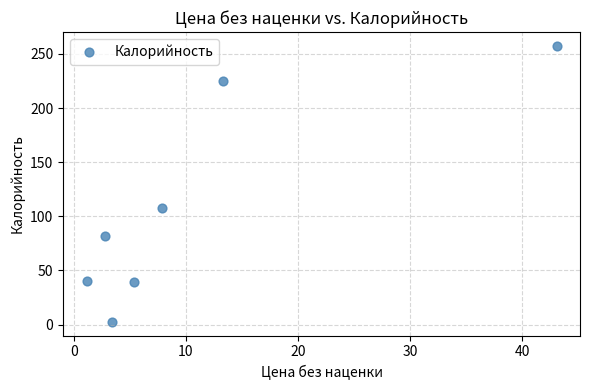

What Y value in the scatter plot is closest to 129?

108.0